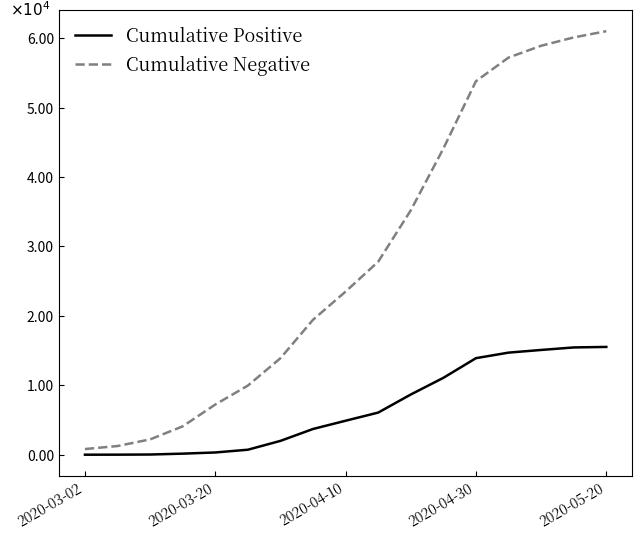

List the series in order of their overall mean, lowest first.

Cumulative Positive, Cumulative Negative